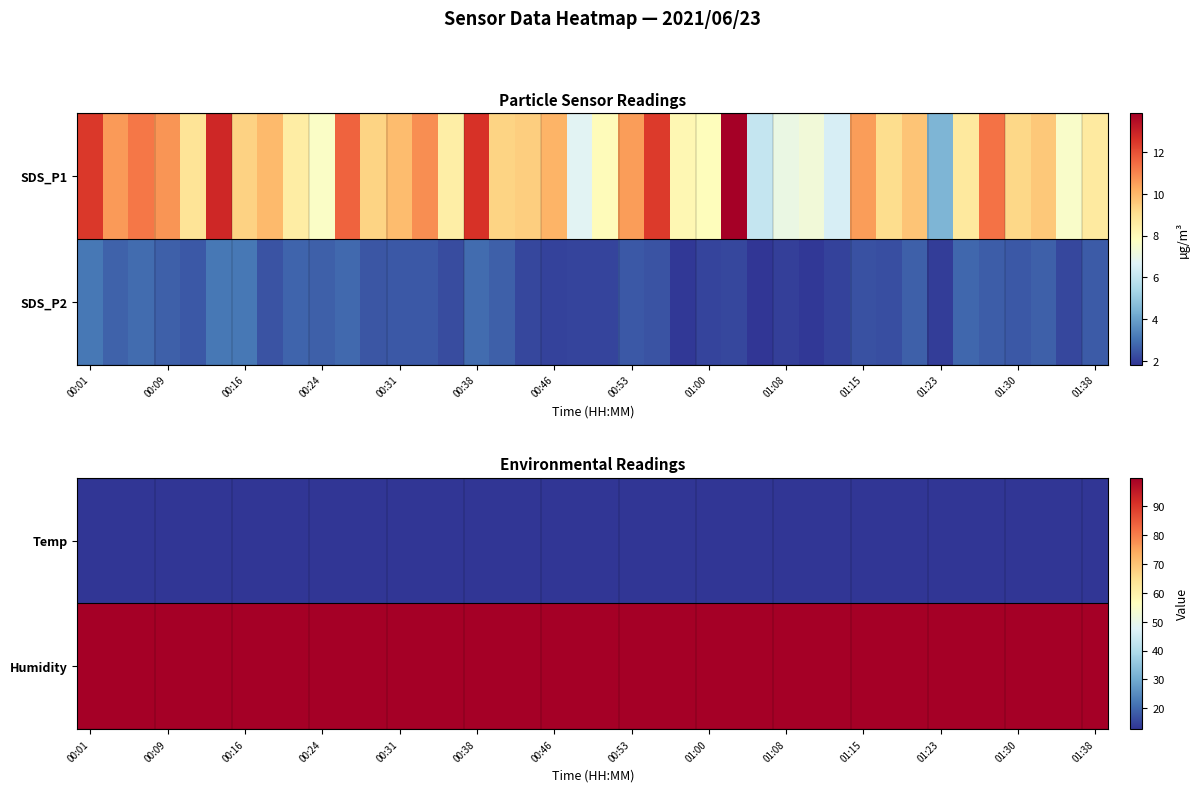

How many categories are shown in the chart?

40